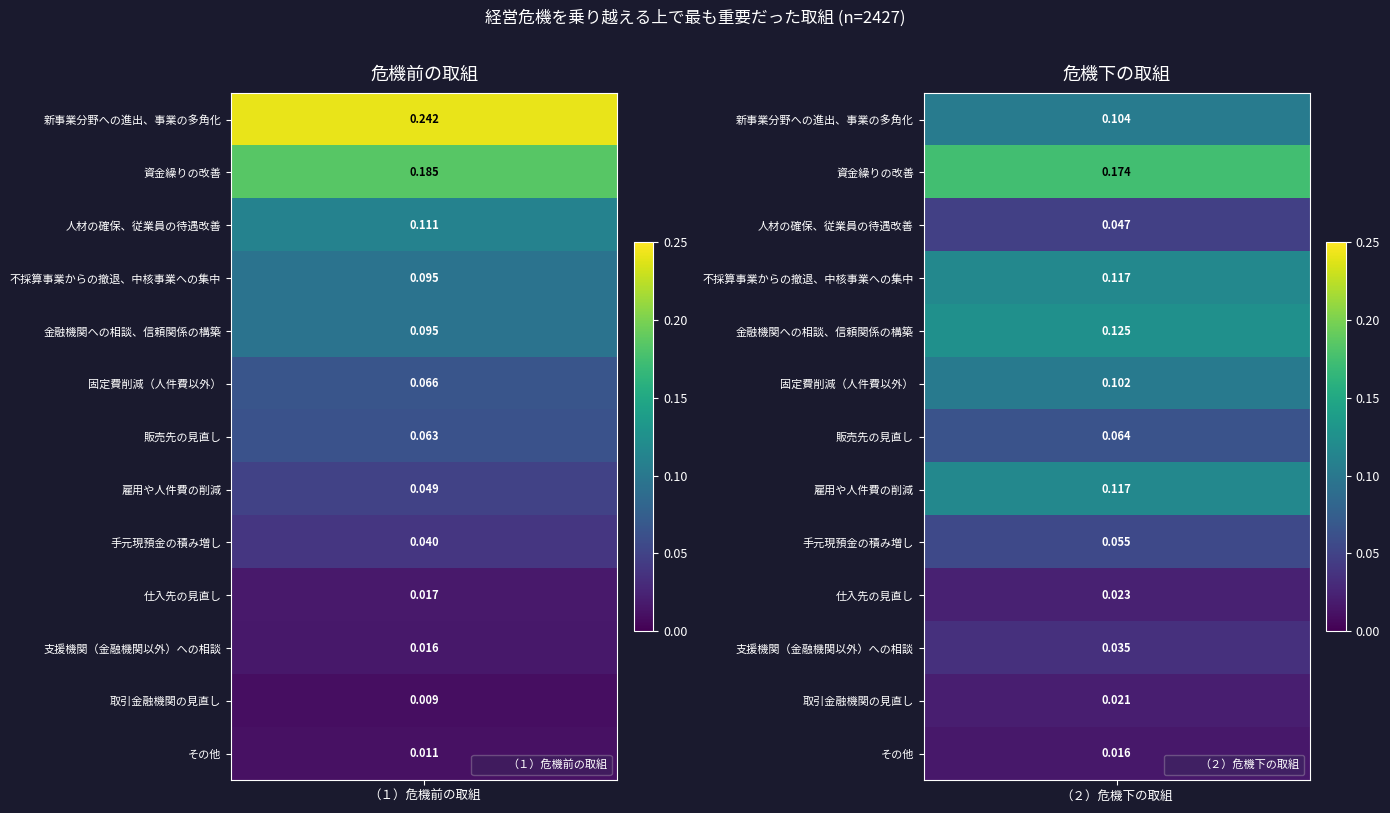

Is it true that 支援機関（金融機関以外）への相談 equals 0.0 at 新事業分野への進出、事業の多角化?

False